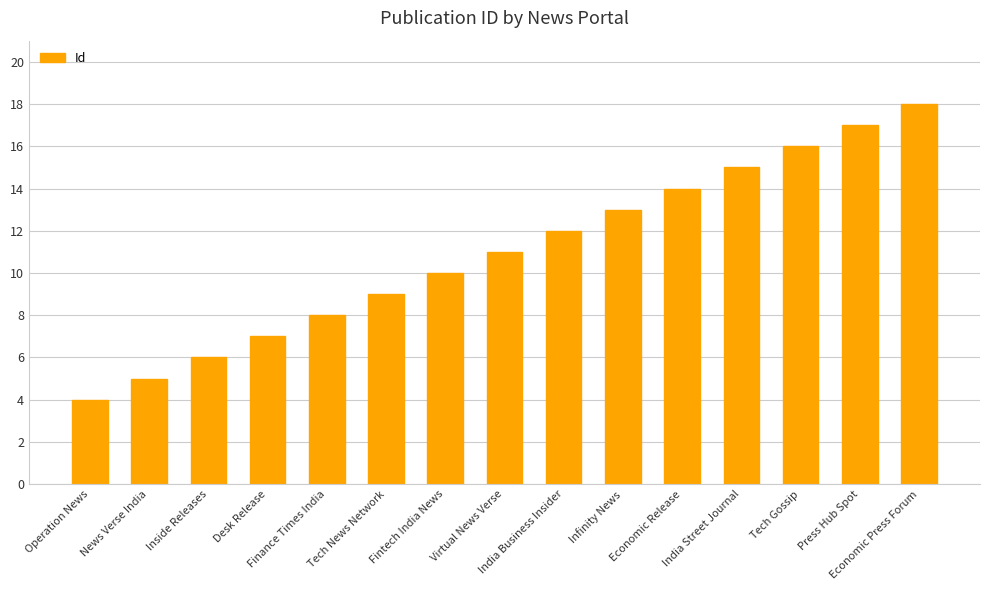

The value at Fintech India News is 10. True or false?

True